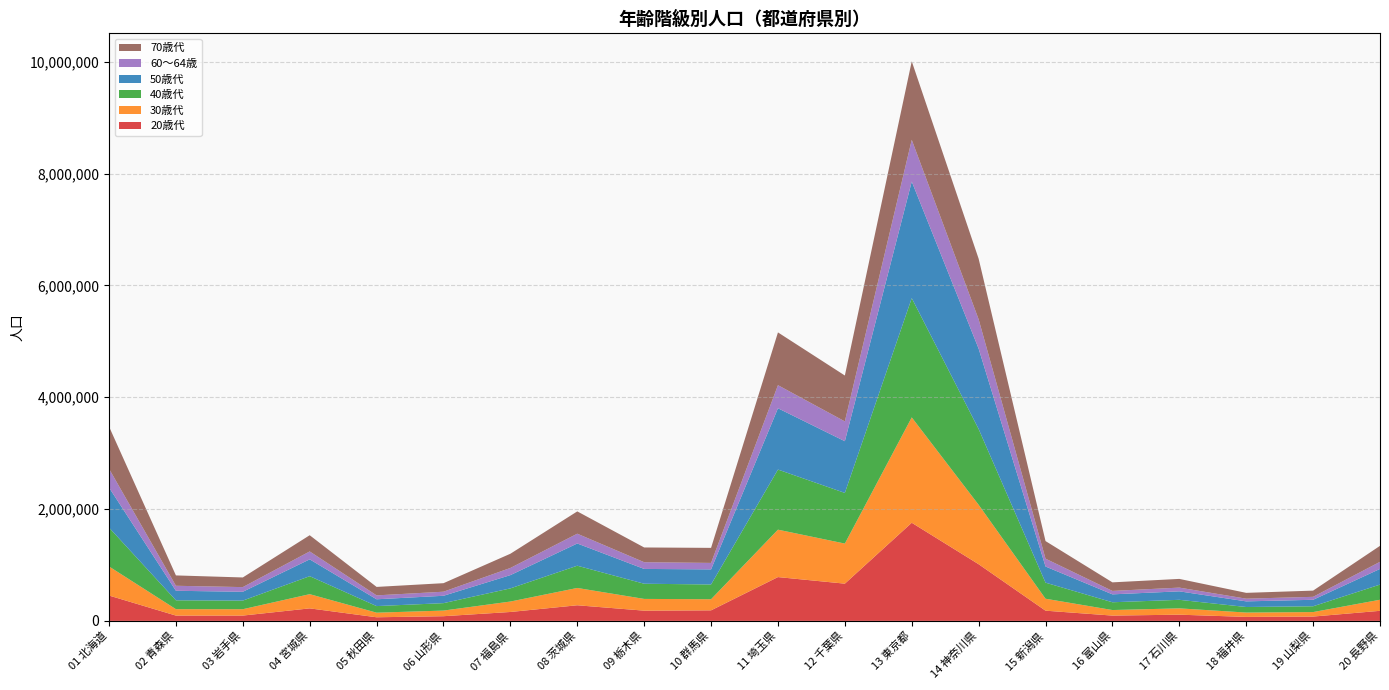

Reading left to right, what are all the values shown in this chart?

20歳代: 453500	95021	95003	224034	64754	83813	159438	279499	183113	188727	783655	666035	1755251	1013584	182696	94894	111187	71342	77458	180168
30歳代: 520199	114501	113926	253972	82098	100690	186709	309563	209985	198555	848065	716948	1884519	1062458	213617	99246	113063	77707	80213	198071
40歳代: 695301	158656	154030	321505	117946	132809	235352	397993	271478	263941	1074890	905879	2133383	1355329	287563	139083	152676	99319	103844	271237
50歳代: 716294	170429	157992	300990	121787	131876	237320	397482	264819	270020	1096544	924925	2084977	1437986	288904	141449	151684	100739	116060	280095
60～64歳: 336227	89505	83287	141835	69814	72849	127814	175052	120140	115665	412750	354440	746209	524508	140091	61420	66690	48271	52786	126967
70歳代: 754396	185239	172632	289765	151348	152469	254330	398977	263707	269193	944026	820551	1404383	1083999	314659	153182	155814	104071	111142	285808